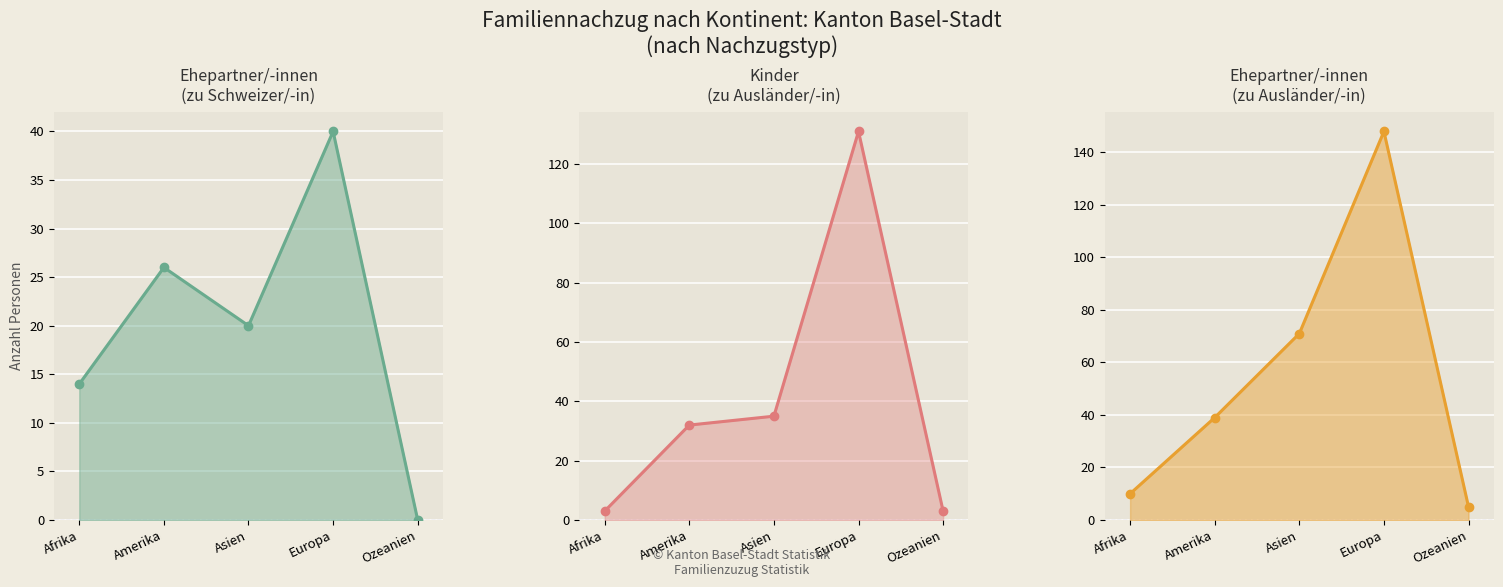

Reading right to left, extract all data points from this chart.

Ehepartner/-innen (zu Schweizer/-in): Ozeanien=0	Europa=40	Asien=20	Amerika=26	Afrika=14
Kinder (zu Ausländ.): Ozeanien=3	Europa=131	Asien=35	Amerika=32	Afrika=3
Ehepartner/-innen (zu Ausländ.): Ozeanien=5	Europa=148	Asien=71	Amerika=39	Afrika=10